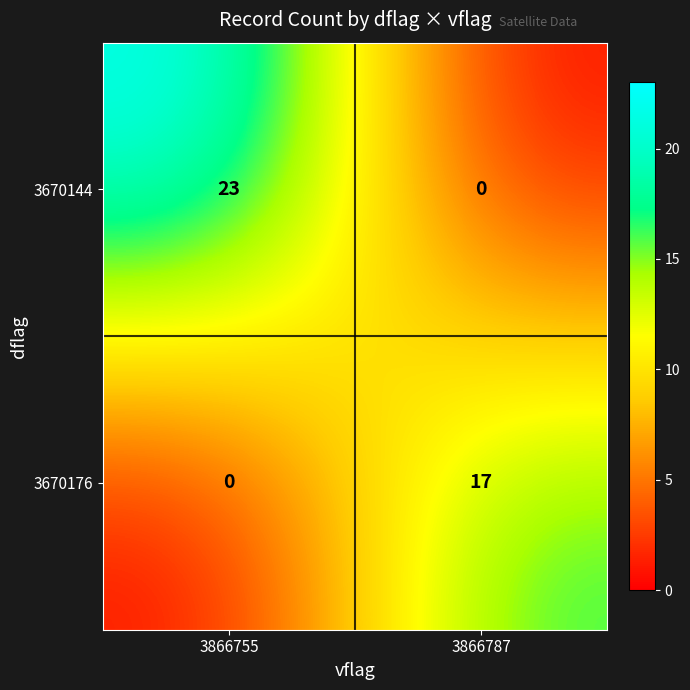

Which series changed the most between 3866755 and 3866787?

3670144